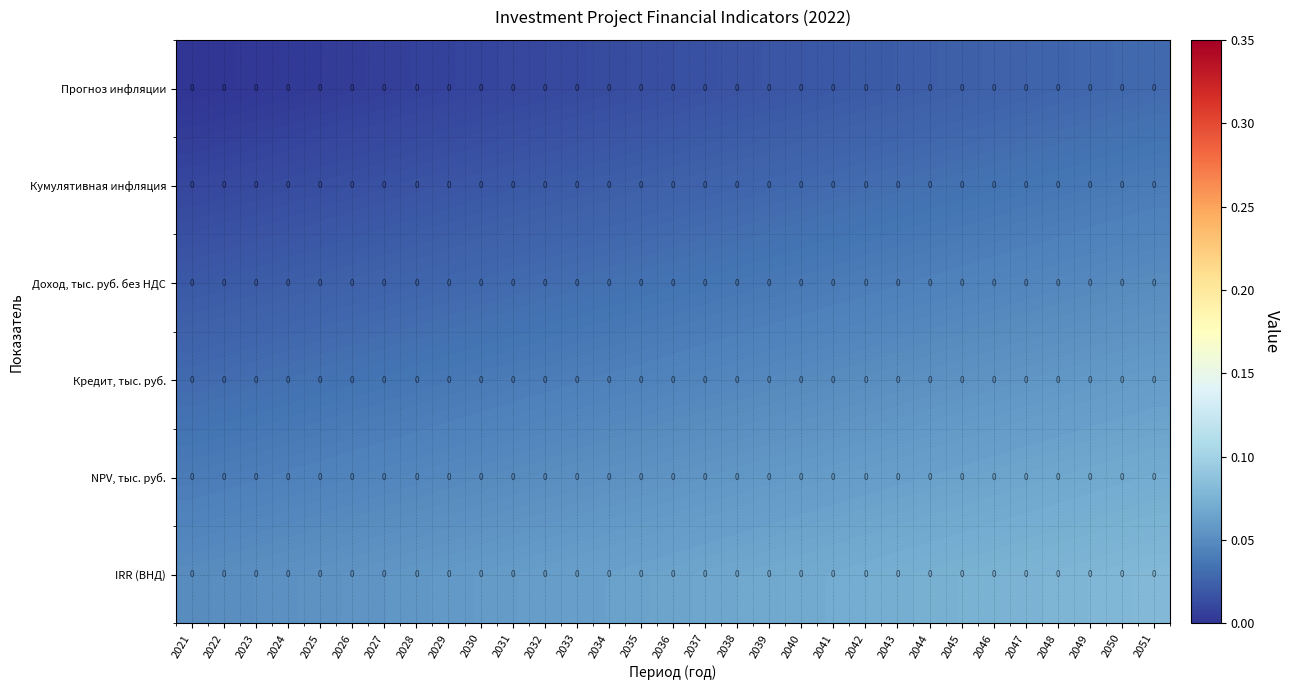

Reading left to right, list all the values displayed in this chart.

Прогноз инфляции: 2021=0.0	2022=0.0	2023=0.0	2024=0.0	2025=0.0	2026=0.0	2027=0.0	2028=0.0	2029=0.0	2030=0.0	2031=0.0	2032=0.0	2033=0.0	2034=0.0	2035=0.0	2036=0.0	2037=0.0	2038=0.0	2039=0.0	2040=0.0	2041=0.0	2042=0.0	2043=0.0	2044=0.0	2045=0.0	2046=0.0	2047=0.0	2048=0.0	2049=0.0	2050=0.0	2051=0.0
Кумулятивная инфляция: 2021=0.0	2022=0.0	2023=0.0	2024=0.0	2025=0.0	2026=0.0	2027=0.0	2028=0.0	2029=0.0	2030=0.0	2031=0.0	2032=0.0	2033=0.0	2034=0.0	2035=0.0	2036=0.0	2037=0.0	2038=0.0	2039=0.0	2040=0.0	2041=0.0	2042=0.0	2043=0.0	2044=0.0	2045=0.0	2046=0.0	2047=0.0	2048=0.0	2049=0.0	2050=0.0	2051=0.0
Доход, тыс. руб. без НДС: 2021=0.0	2022=0.0	2023=0.0	2024=0.0	2025=0.0	2026=0.0	2027=0.0	2028=0.0	2029=0.0	2030=0.0	2031=0.0	2032=0.0	2033=0.0	2034=0.0	2035=0.0	2036=0.0	2037=0.0	2038=0.0	2039=0.0	2040=0.0	2041=0.0	2042=0.0	2043=0.0	2044=0.0	2045=0.0	2046=0.0	2047=0.0	2048=0.0	2049=0.0	2050=0.0	2051=0.0
Кредит, тыс. руб.: 2021=0.0	2022=0.0	2023=0.0	2024=0.0	2025=0.0	2026=0.0	2027=0.0	2028=0.0	2029=0.0	2030=0.0	2031=0.0	2032=0.0	2033=0.0	2034=0.0	2035=0.0	2036=0.0	2037=0.0	2038=0.0	2039=0.0	2040=0.0	2041=0.0	2042=0.0	2043=0.0	2044=0.0	2045=0.0	2046=0.0	2047=0.0	2048=0.0	2049=0.0	2050=0.0	2051=0.0
NPV, тыс. руб.: 2021=0.0	2022=0.0	2023=0.0	2024=0.0	2025=0.0	2026=0.0	2027=0.0	2028=0.0	2029=0.0	2030=0.0	2031=0.0	2032=0.0	2033=0.0	2034=0.0	2035=0.0	2036=0.0	2037=0.0	2038=0.0	2039=0.0	2040=0.0	2041=0.0	2042=0.0	2043=0.0	2044=0.0	2045=0.0	2046=0.0	2047=0.0	2048=0.0	2049=0.0	2050=0.0	2051=0.0
IRR (ВНД): 2021=0.0	2022=0.0	2023=0.0	2024=0.0	2025=0.0	2026=0.0	2027=0.0	2028=0.0	2029=0.0	2030=0.0	2031=0.0	2032=0.0	2033=0.0	2034=0.0	2035=0.0	2036=0.0	2037=0.0	2038=0.0	2039=0.0	2040=0.0	2041=0.0	2042=0.0	2043=0.0	2044=0.0	2045=0.0	2046=0.0	2047=0.0	2048=0.0	2049=0.0	2050=0.0	2051=0.0